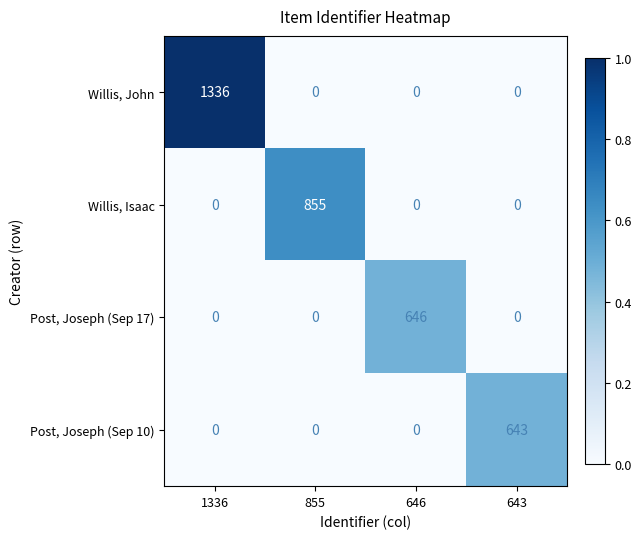

Is it true that Willis, Isaac equals -362 at 1336?

False